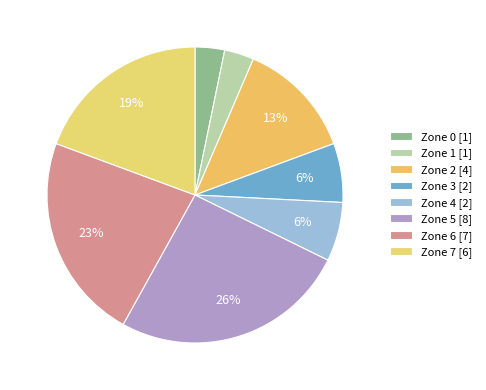

How many segments does this pie chart have?

8